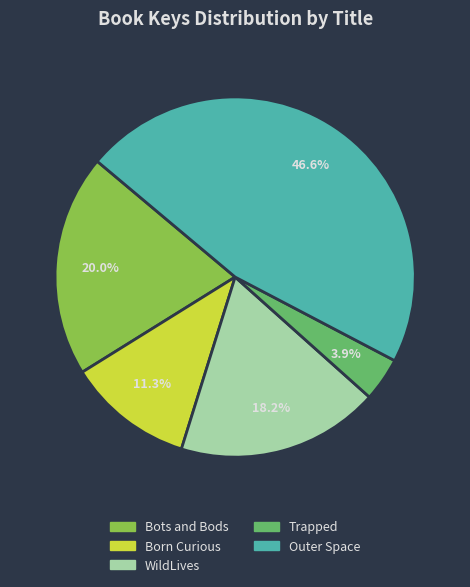

To the nearest percent, what is the difference between the largest and smallest slice percentages?

43%